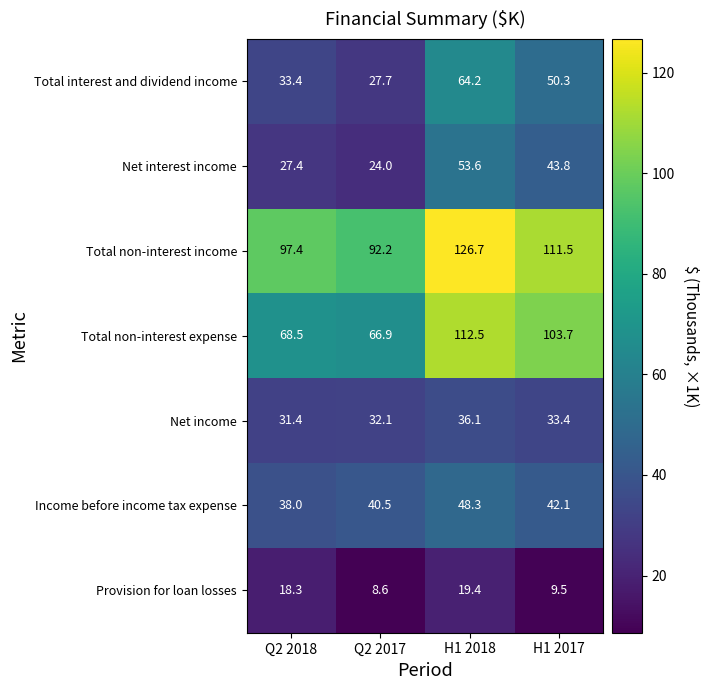

What is the total value across all series at H1 2017?

394.3